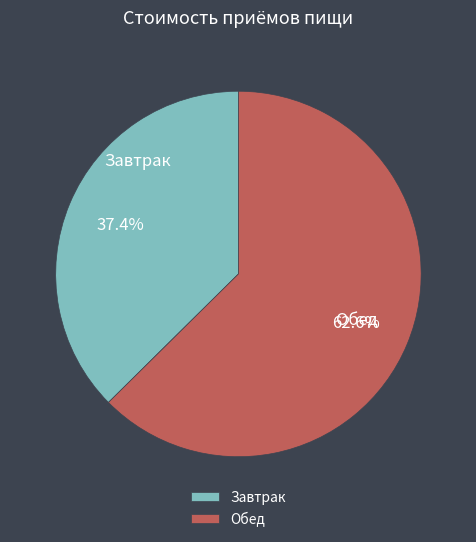

Between Обед and Завтрак, which is larger?

Обед